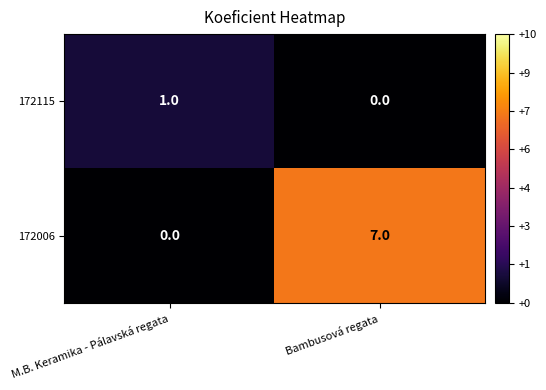

How many categories are shown in the chart?

2